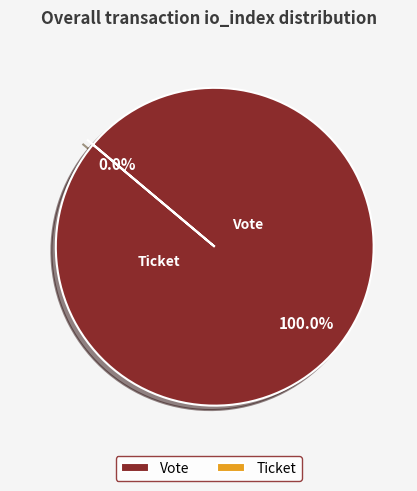

What is the largest slice in the pie chart?

Vote